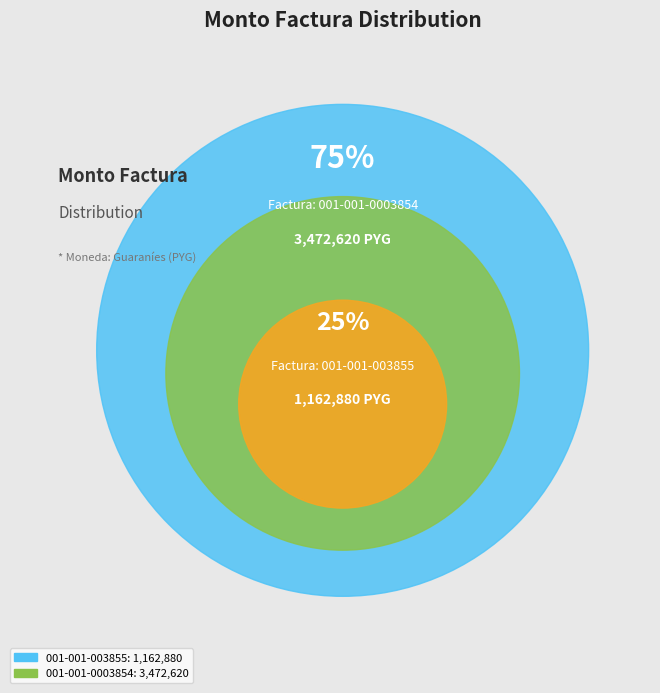

To the nearest percent, what is the average slice percentage?

50%